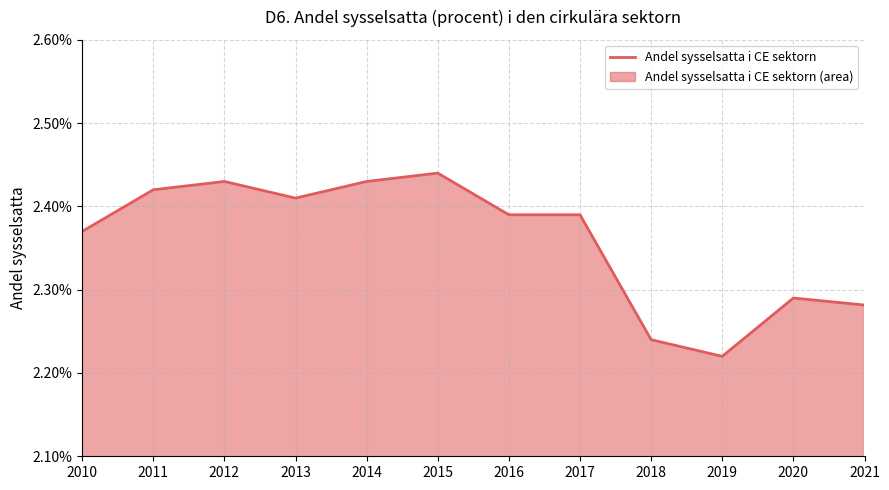

How many values are between 0 and 1?

12